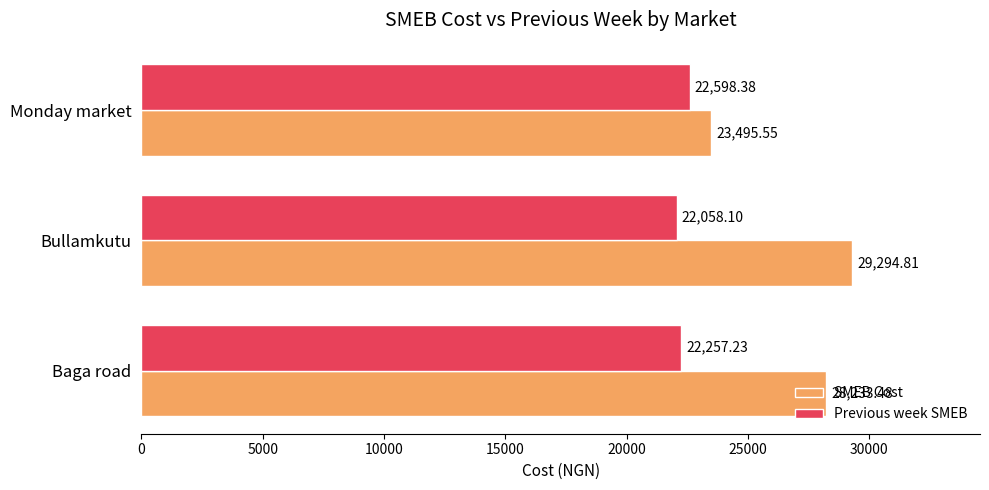

Between Baga road and Monday market, which series saw the biggest shift?

SMEB Cost